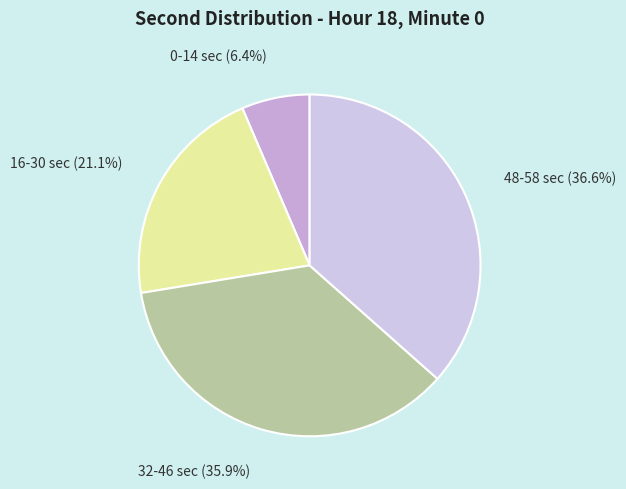

Does 16-30 sec account for over 50% of the chart?

No